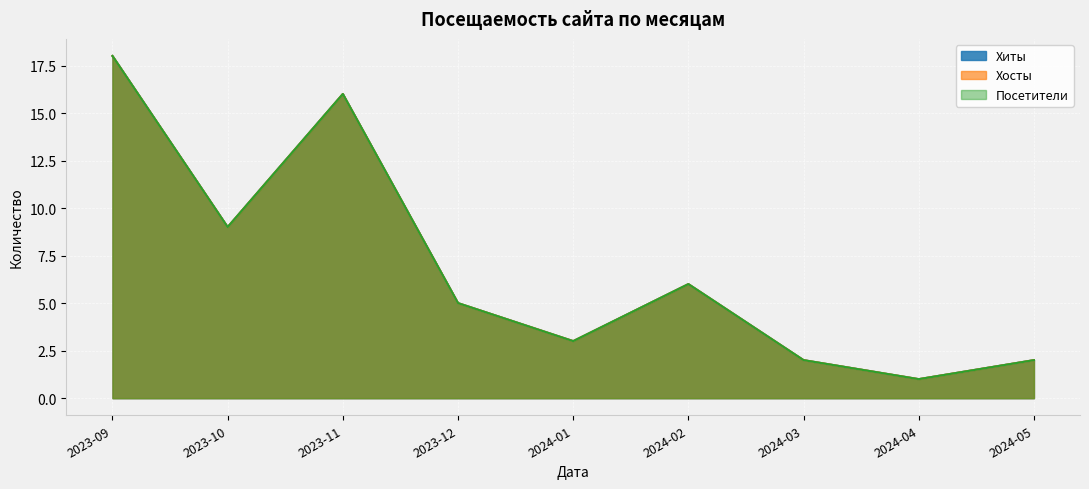

The Хосты series shows 8 at 2023-12. True or false?

False